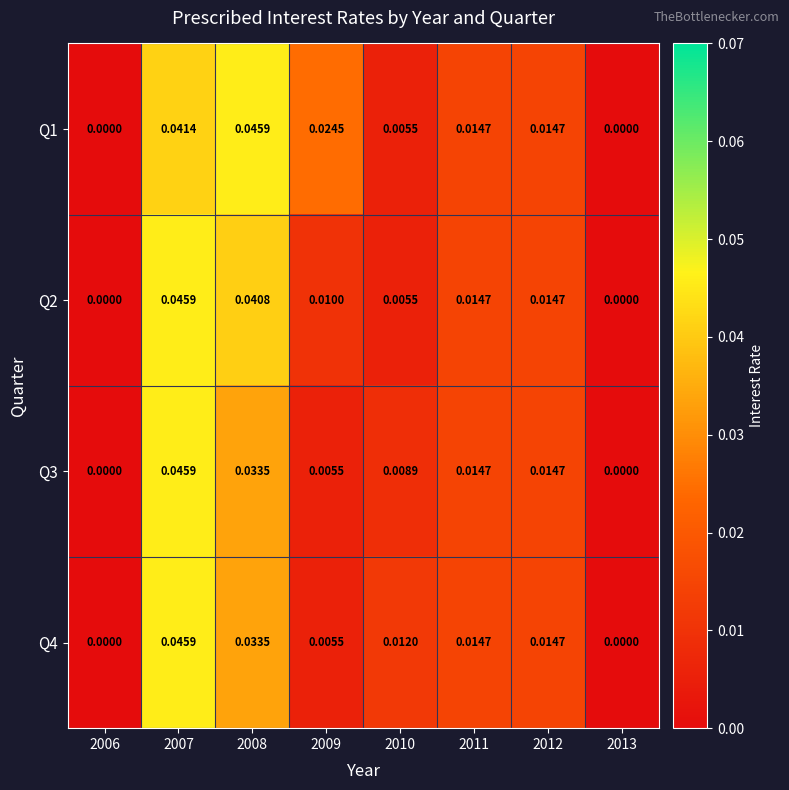

Is the value of Q4 at 2009 greater than the value of Q2 at 2013?

Yes